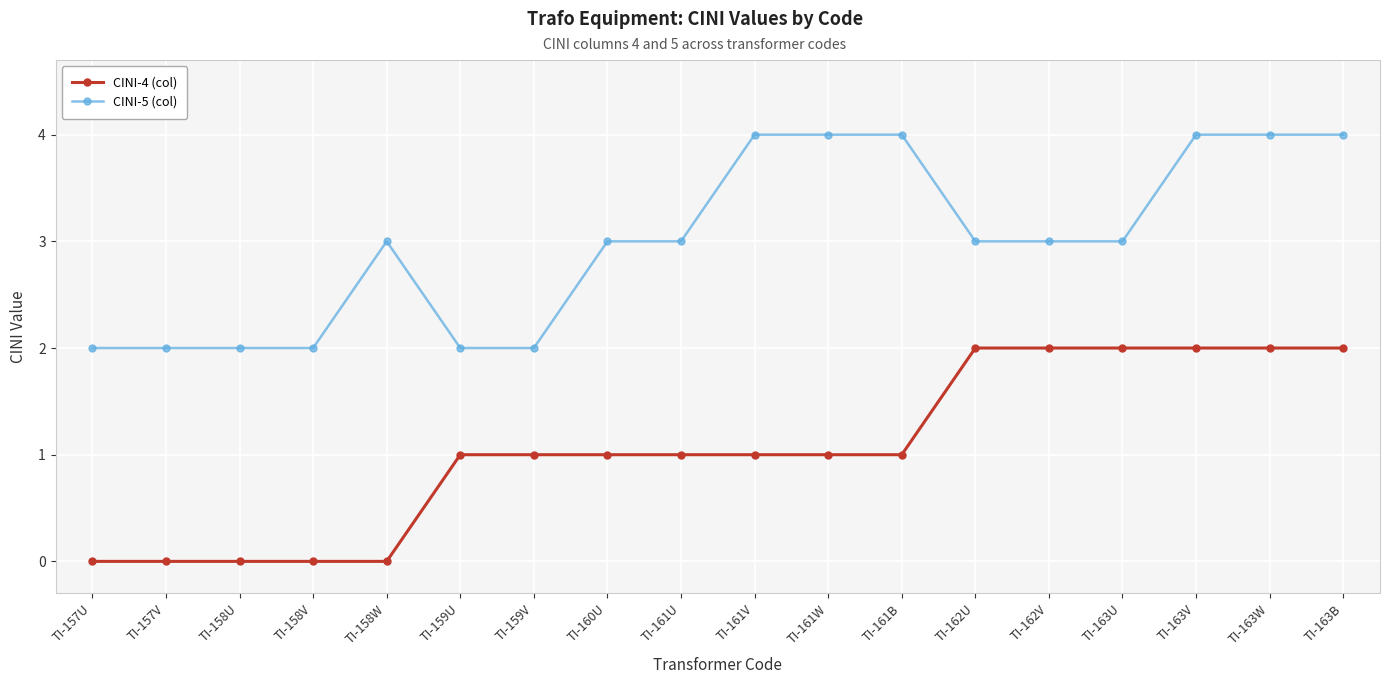

At how many categories does at least one series exceed 1?

18